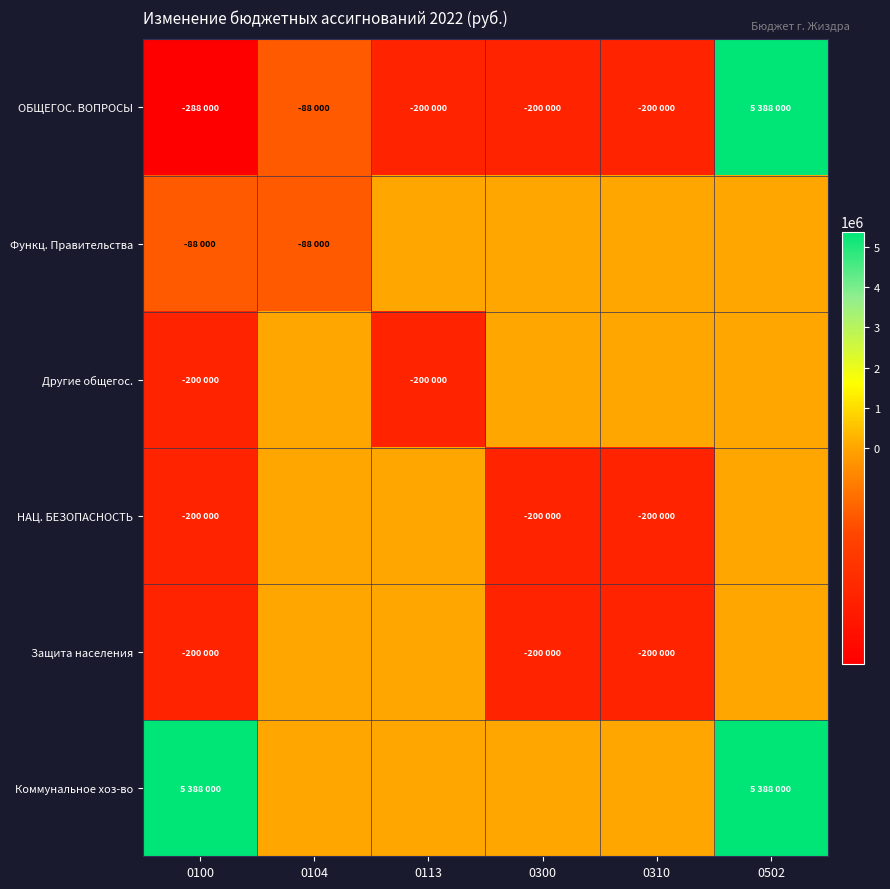

Rank the series at 0100 from lowest to highest value.

ОБЩЕГОС. ВОПРОСЫ, Другие общегос., НАЦ. БЕЗОПАСНОСТЬ, Защита населения, Функц. Правительства, Коммунальное хоз-во